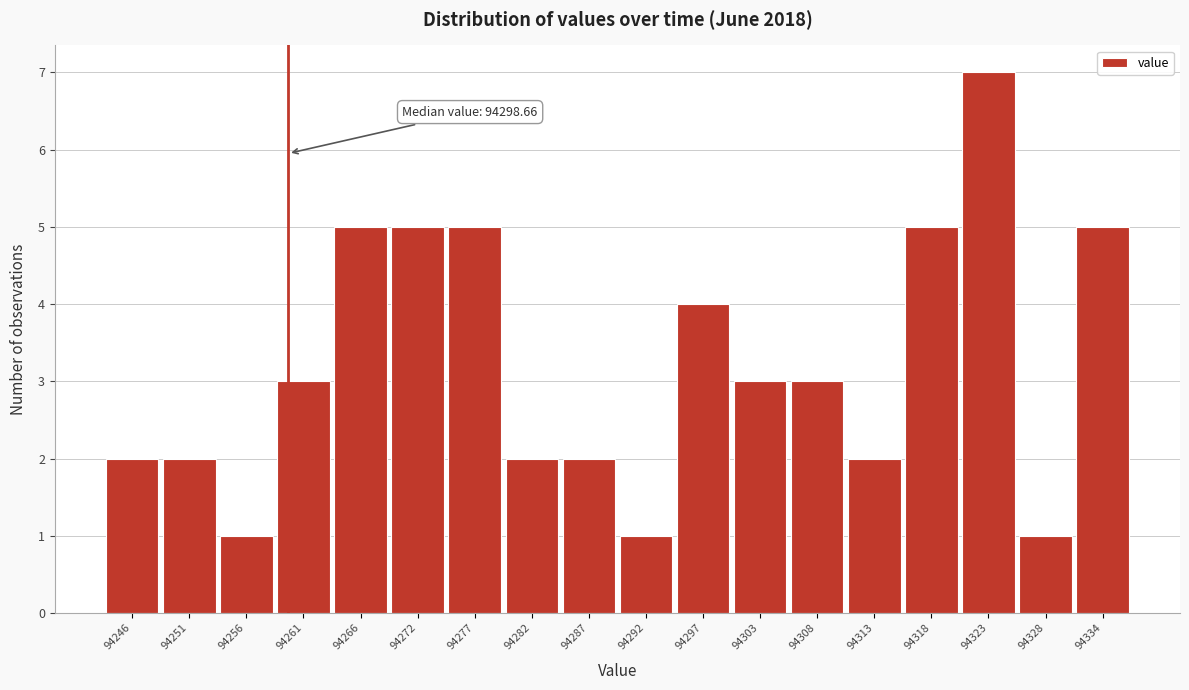

Reading right to left, transcribe all the data shown in this chart.

94334=5	94328=1	94323=7	94318=5	94313=2	94308=3	94303=3	94297=4	94292=1	94287=2	94282=2	94277=5	94272=5	94266=5	94261=3	94256=1	94251=2	94246=2